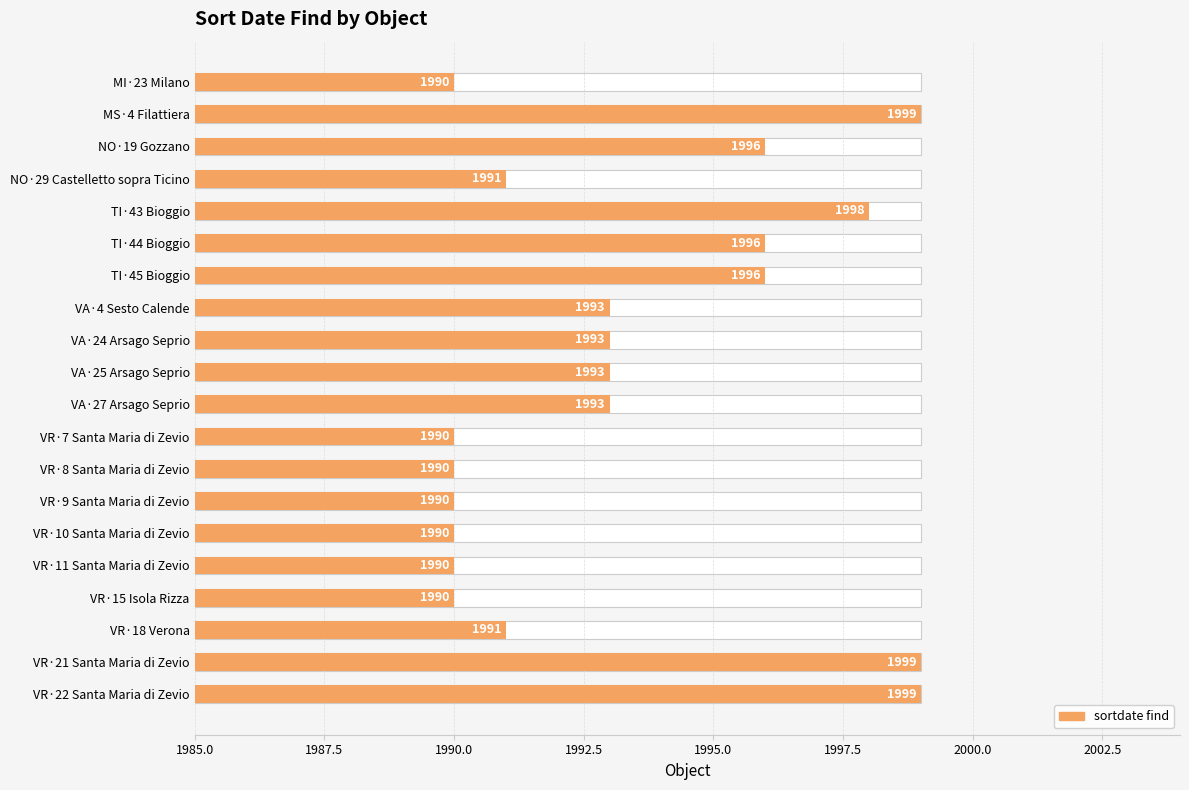

True or false: the data shows 1993 at VA·25 Arsago Seprio.

True